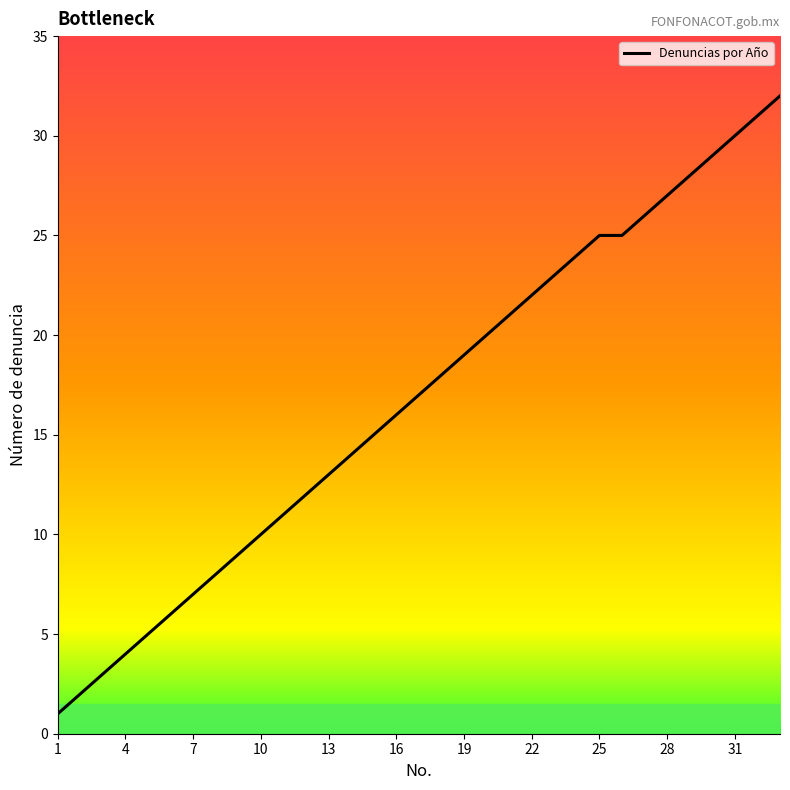

What is the difference between the maximum and minimum values?

31